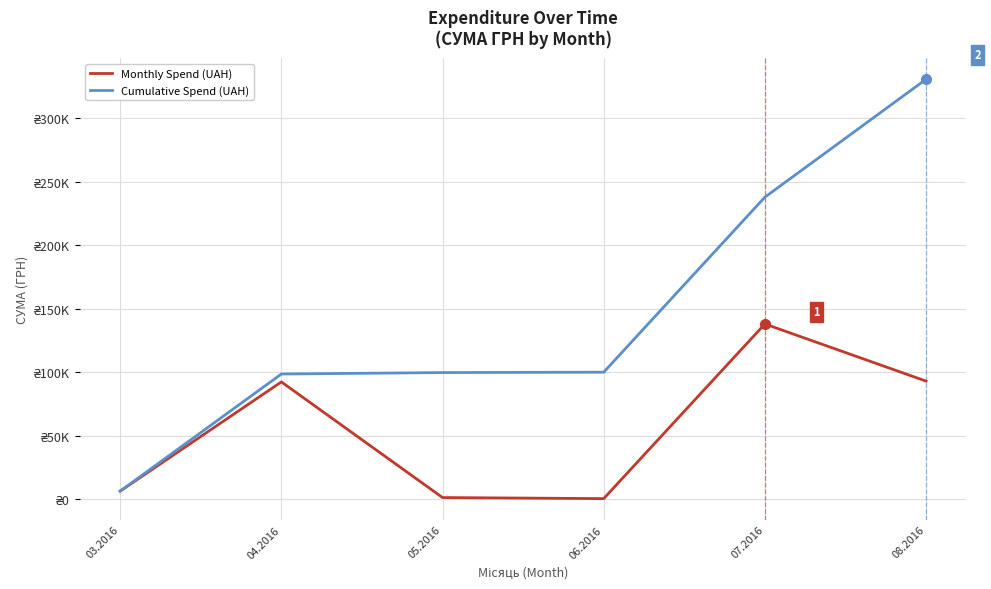

Does the chart have visible grid lines?

Yes